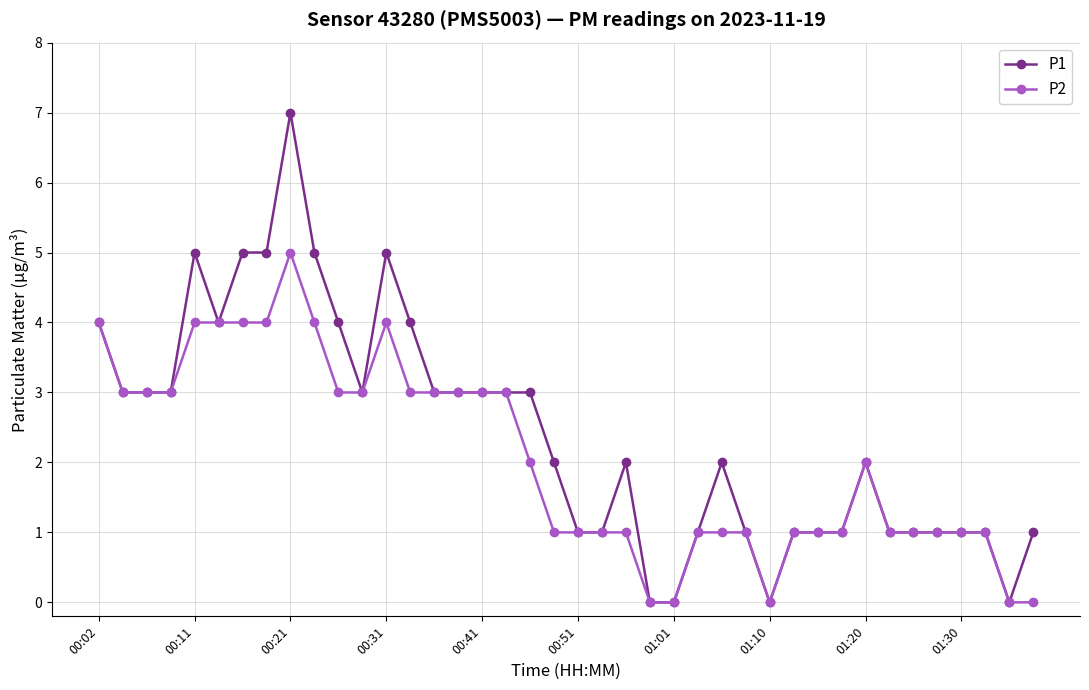

Reading right to left, extract all data points from this chart.

P1: 1	0	1	1	1	1	1	2	1	1	1	0	1	2	1	0	0	2	1	1	2	3	3	3	3	3	4	5	3	4	5	7	5	5	4	5	3	3	3	4
P2: 0	0	1	1	1	1	1	2	1	1	1	0	1	1	1	0	0	1	1	1	1	2	3	3	3	3	3	4	3	3	4	5	4	4	4	4	3	3	3	4